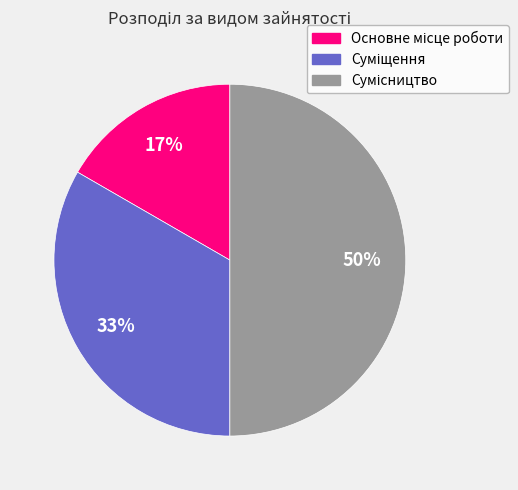

To the nearest percent, what is the difference between the largest and smallest slice percentages?

33%